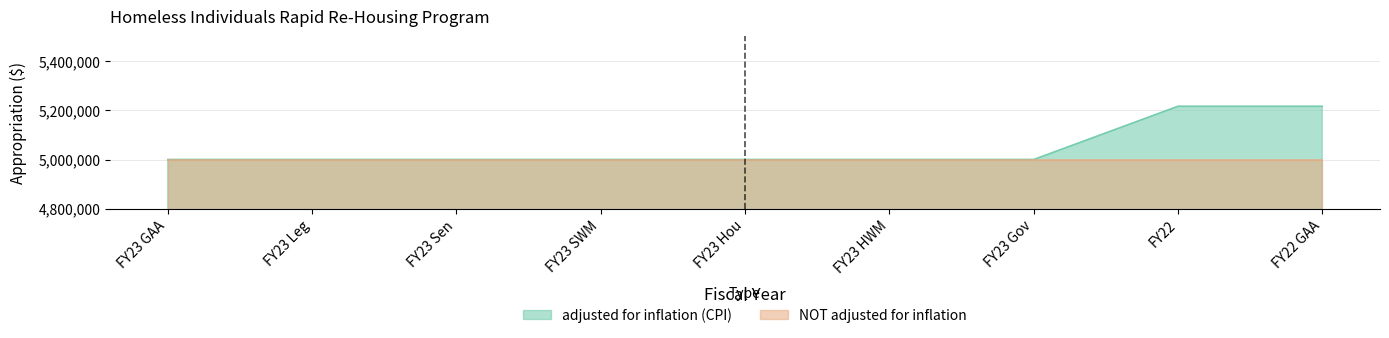

What is the greatest value displayed?

5216311